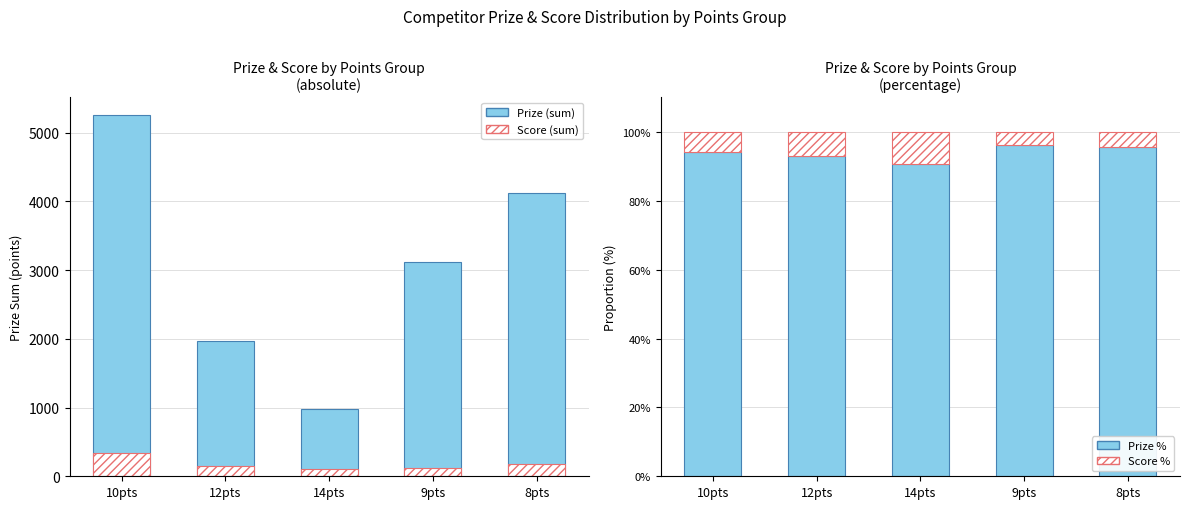

List the series in order of their peak value, lowest first.

Score %, Prize %, Score (sum), Prize (sum)